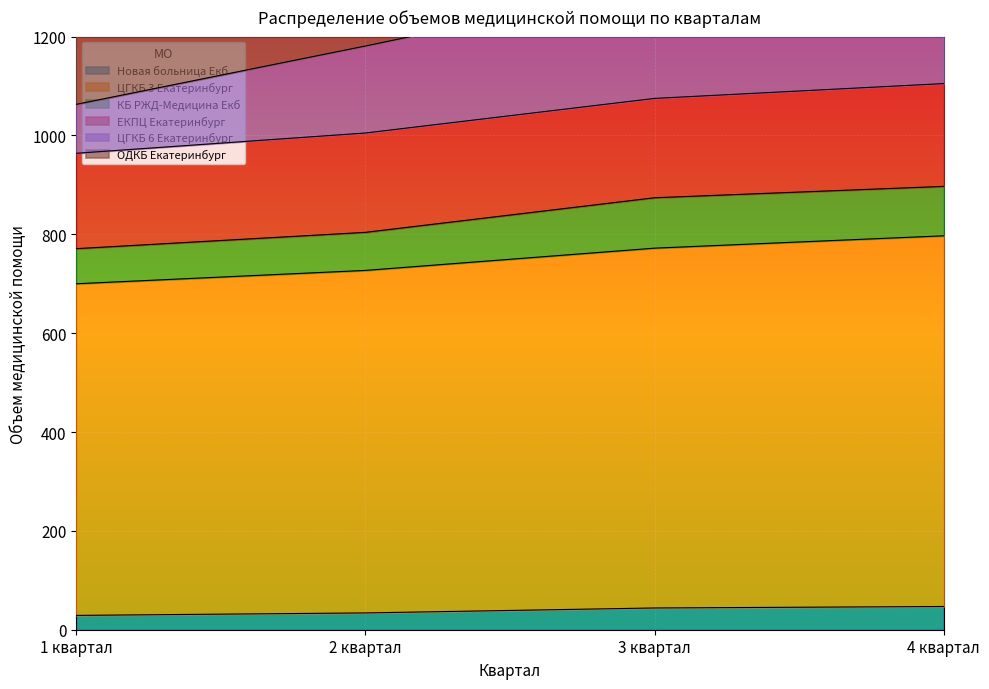

True or false: Новая больница Екб and ЦГКБ 6 Екатеринбург cross at least once.

False